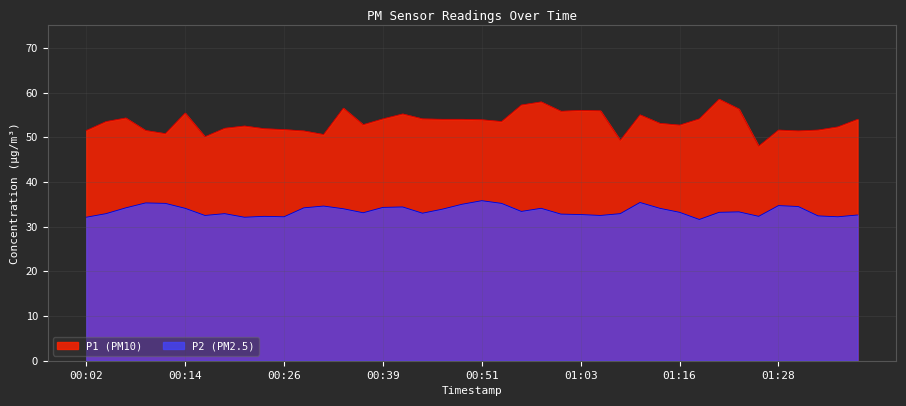

Which label corresponds to the largest value in the chart?

01:21